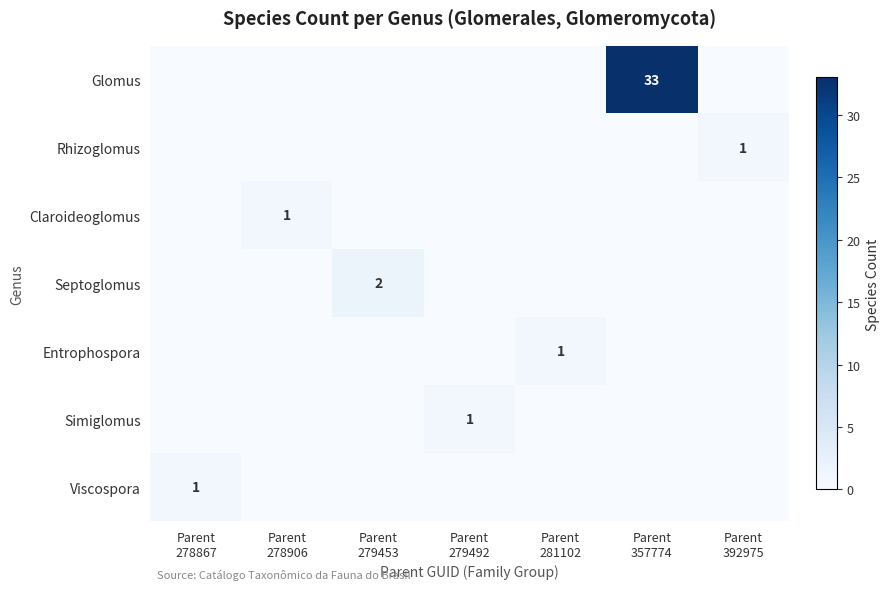

At how many categories does at least one series exceed 13?

1